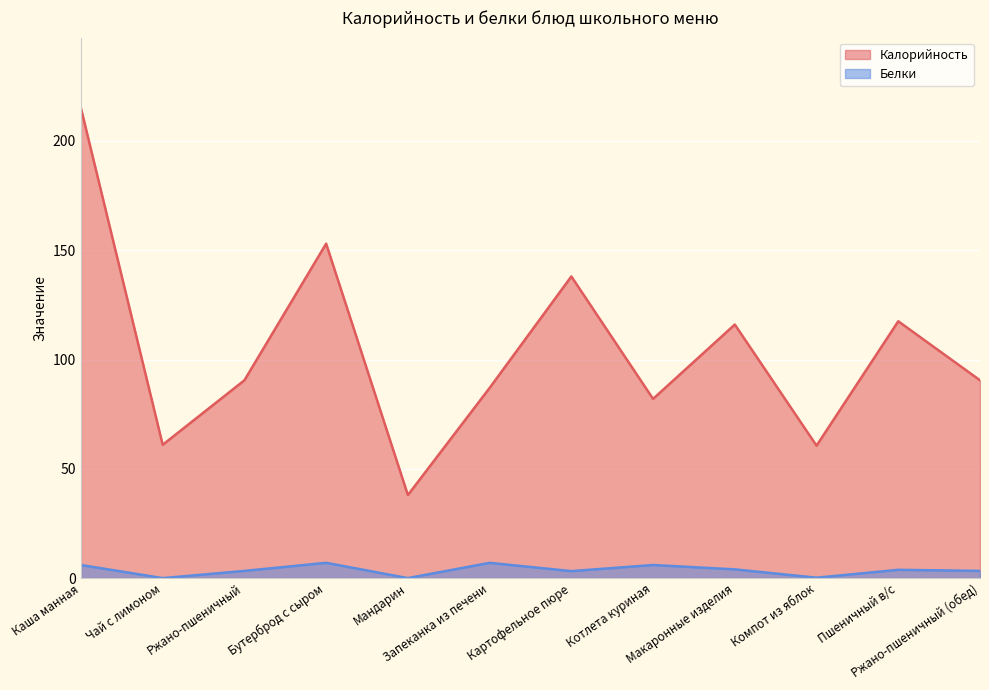

Which series has the widest spread of values?

Калорийность